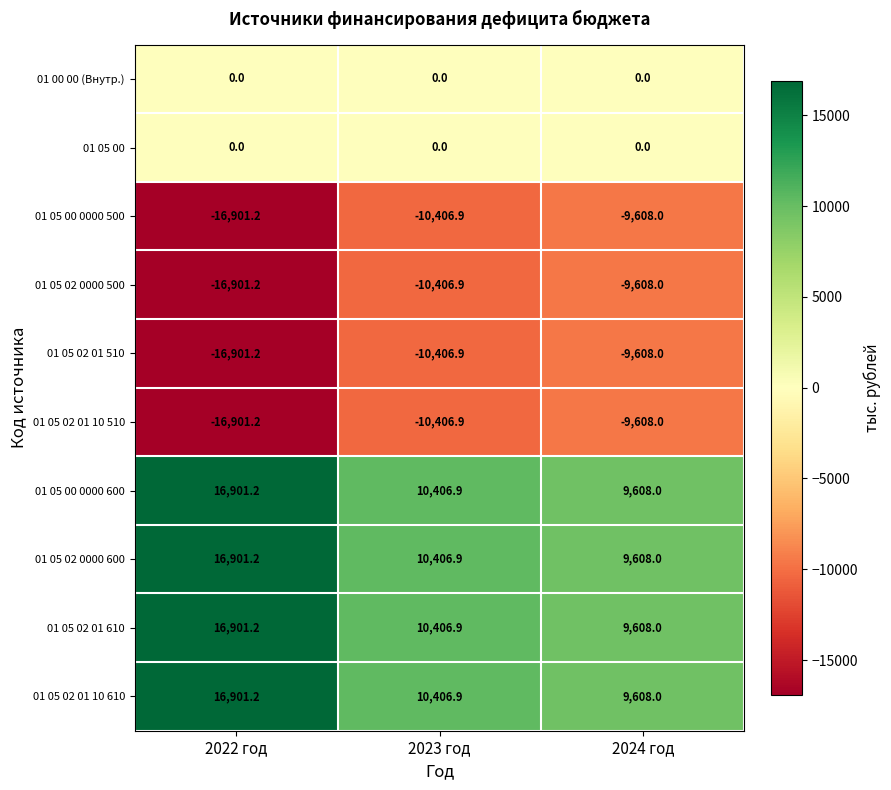

Rank the categories by 01 05 02 0000 500 value from highest to lowest.

2024 год, 2023 год, 2022 год